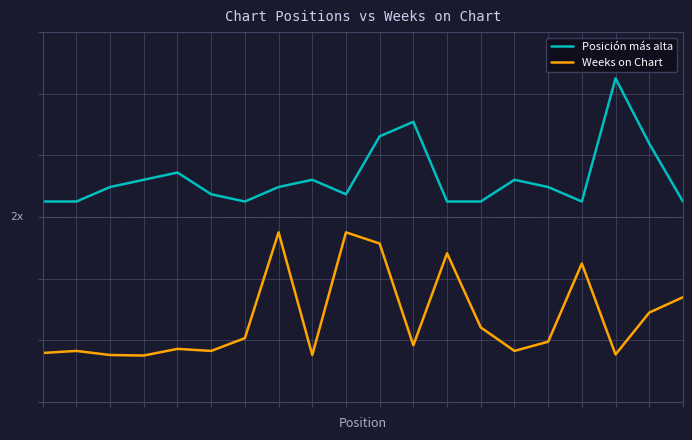

Does the chart display data point markers on the line(s)?

No